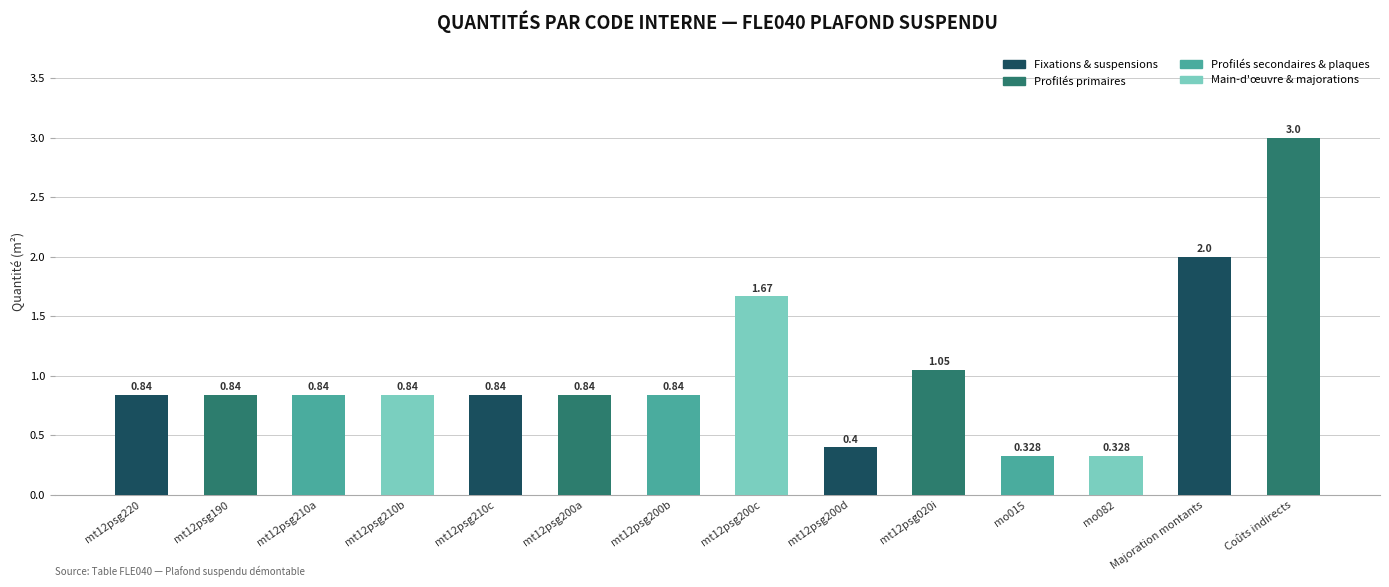

Reading left to right, what are all the values shown in this chart?

0.8	0.8	0.8	0.8	0.8	0.8	0.8	1.7	0.4	1.1	0.3	0.3	2.0	3.0